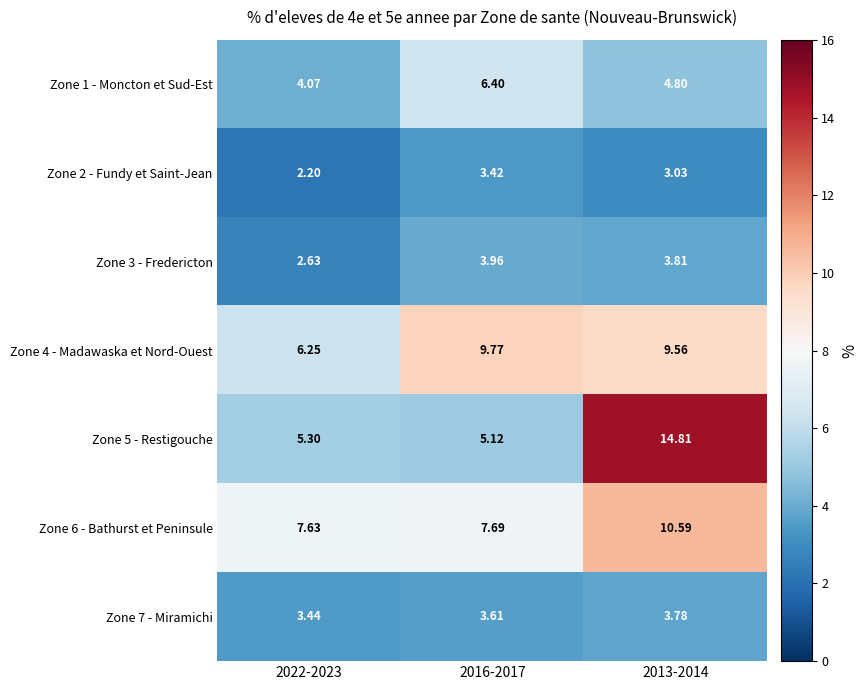

Which series has the largest range (max minus min)?

Zone 5 - Restigouche